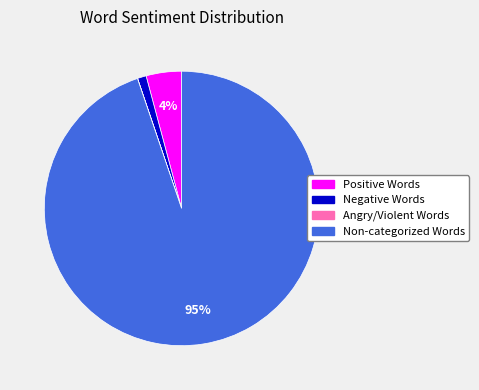

Which has a higher value, Negative Words or Positive Words?

Positive Words